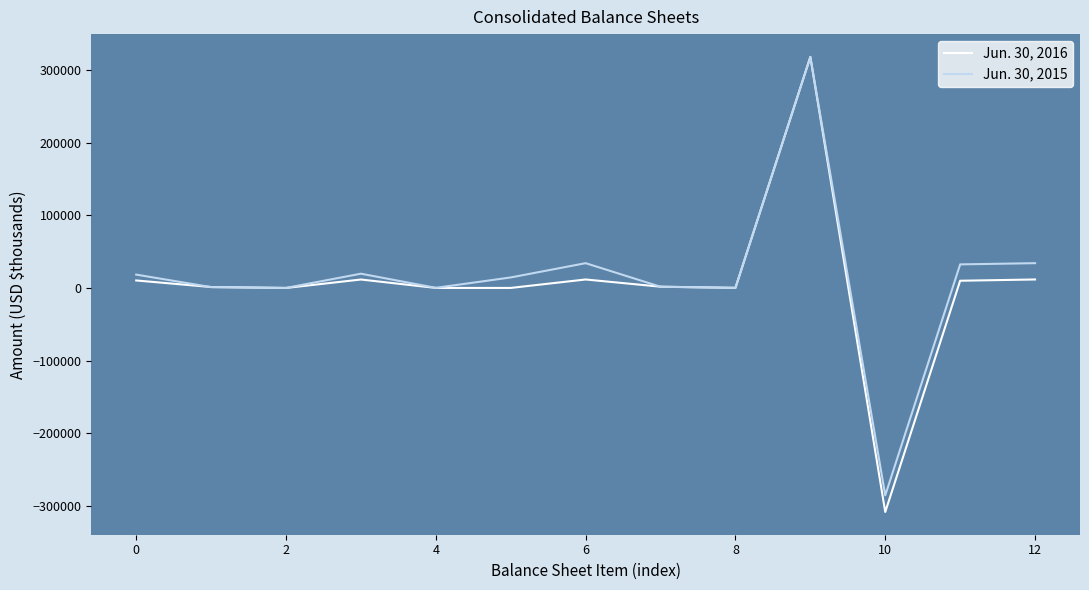

What are all the series names shown in the legend?

Jun. 30, 2016, Jun. 30, 2015